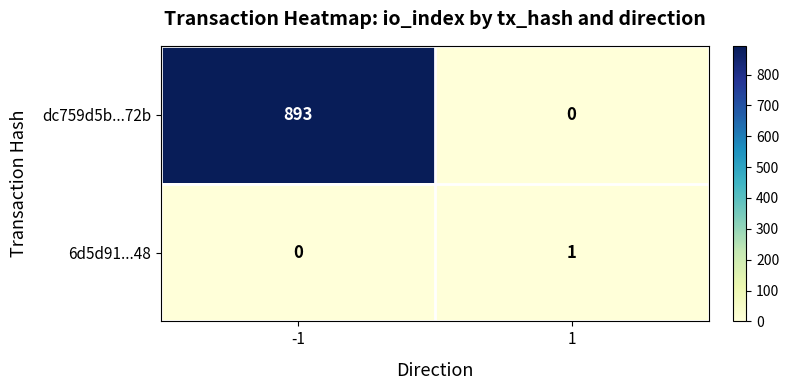

What is the greatest value displayed?

893